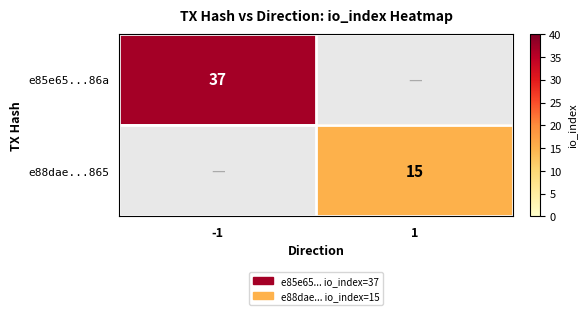

What is the total value across all series at 1?

15